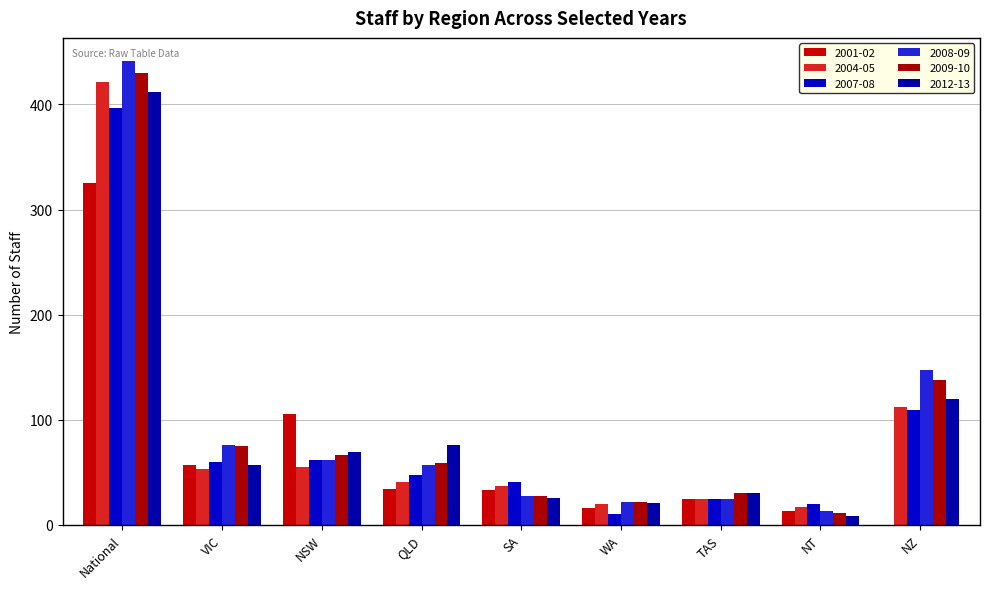

How many data points does each series have?

9